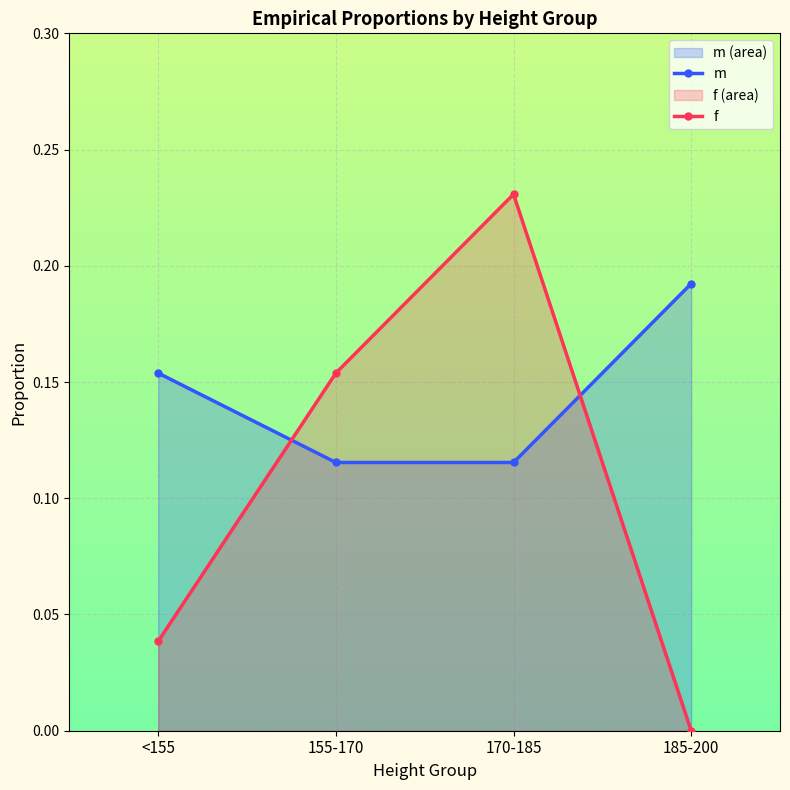

Between <155 and 155-170, which series saw the biggest shift?

f